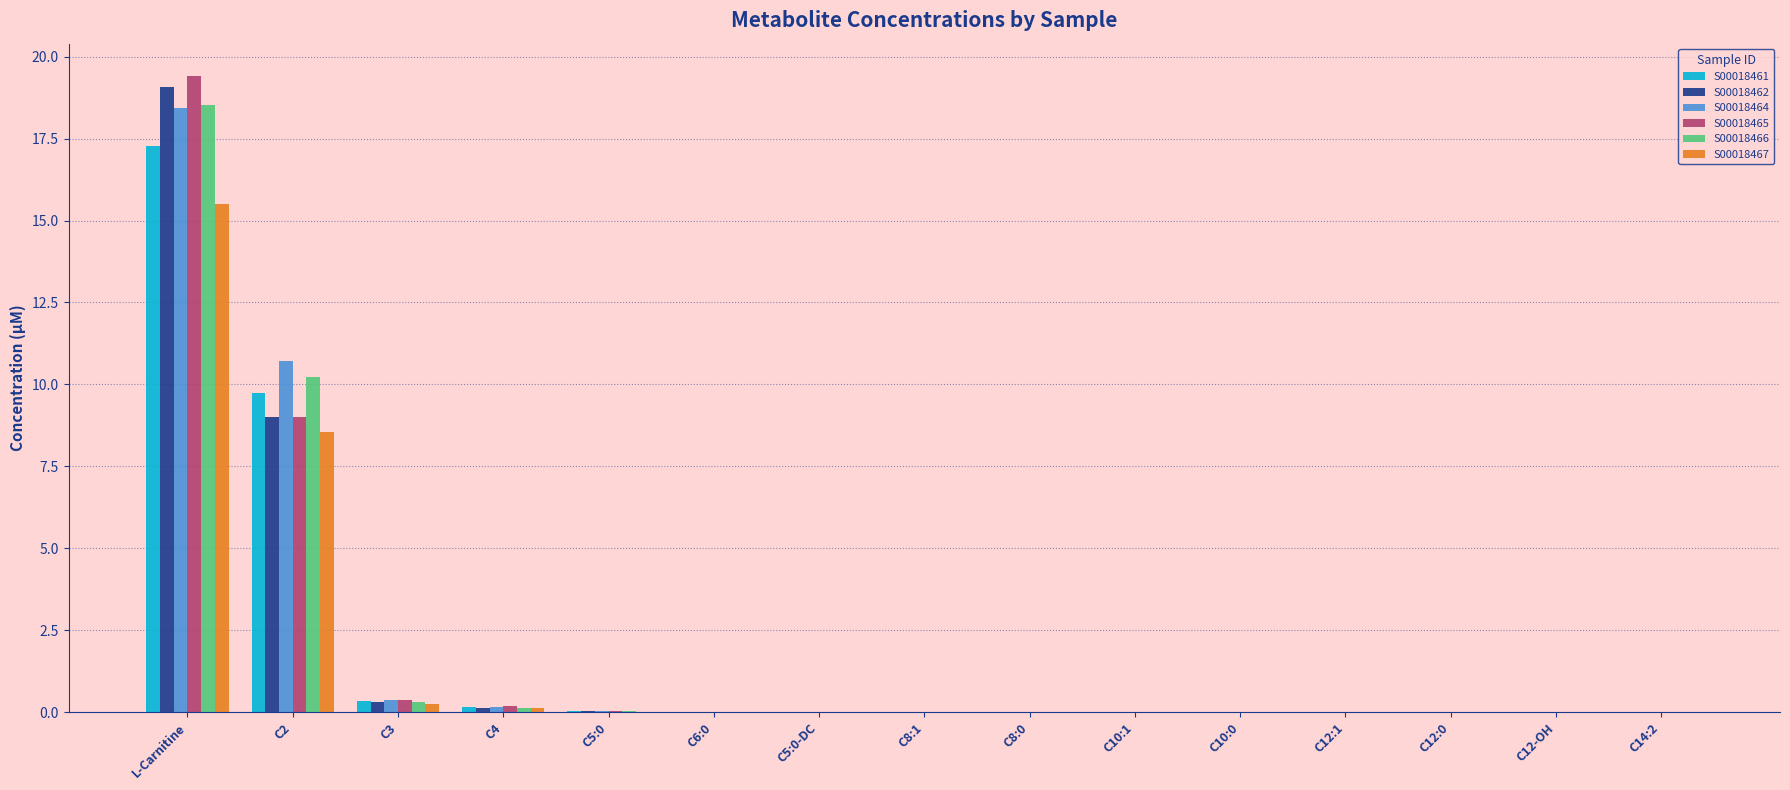

At which category is the sum across all series the highest?

L-Carnitine